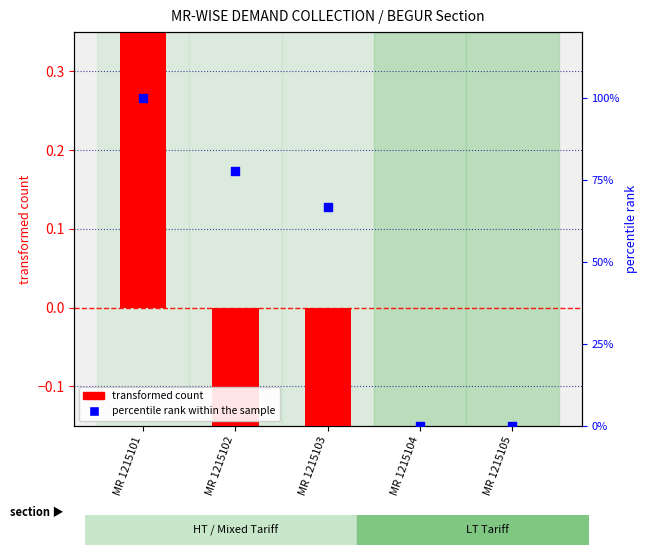

At how many categories does at least one series exceed 31?

3